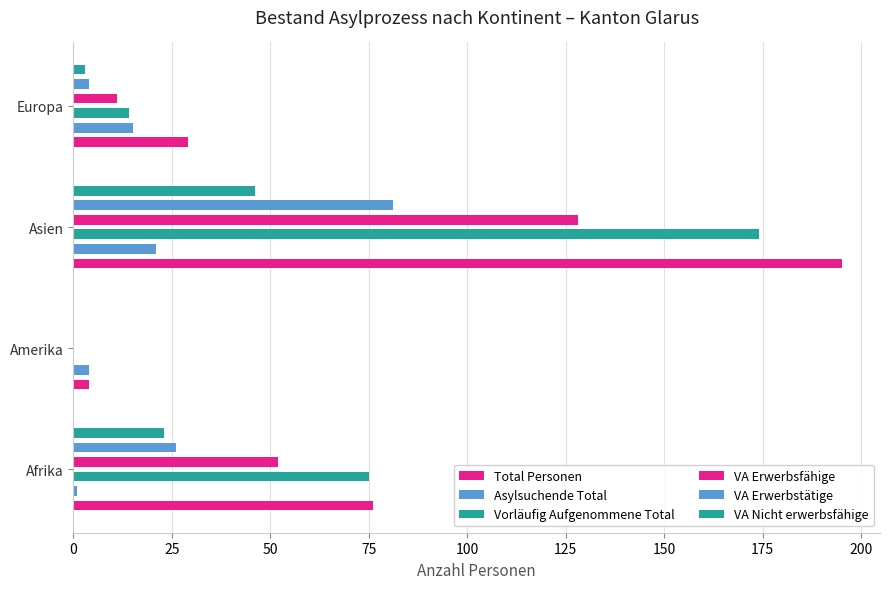

How many values in the Vorläufig Aufgenommene Total series are below 75?

2